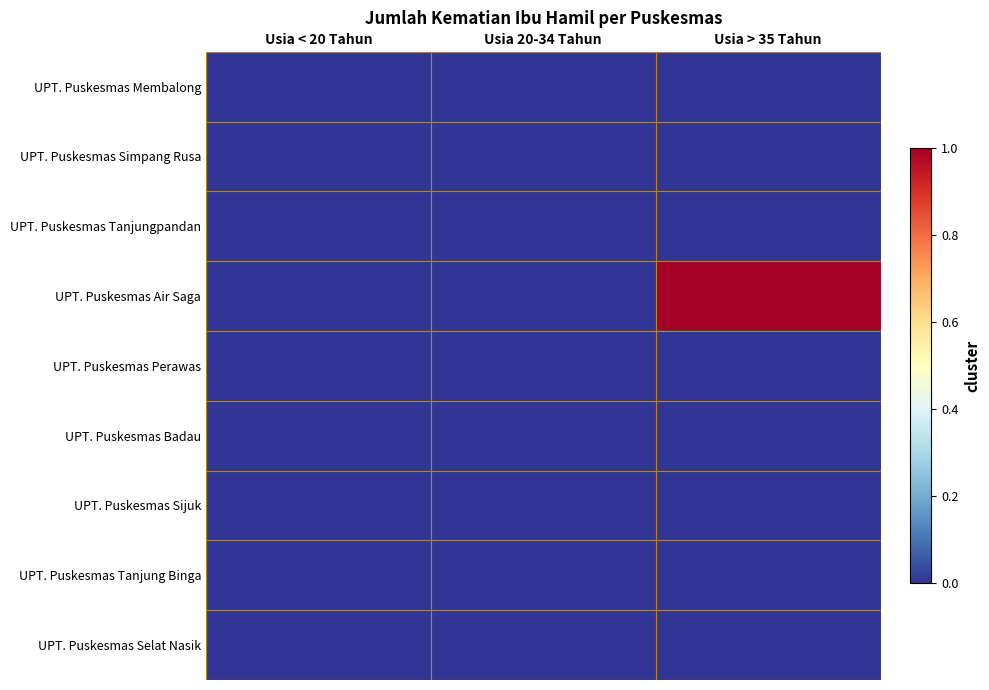

What is the difference between the highest and lowest values at Usia > 35 Tahun?

1